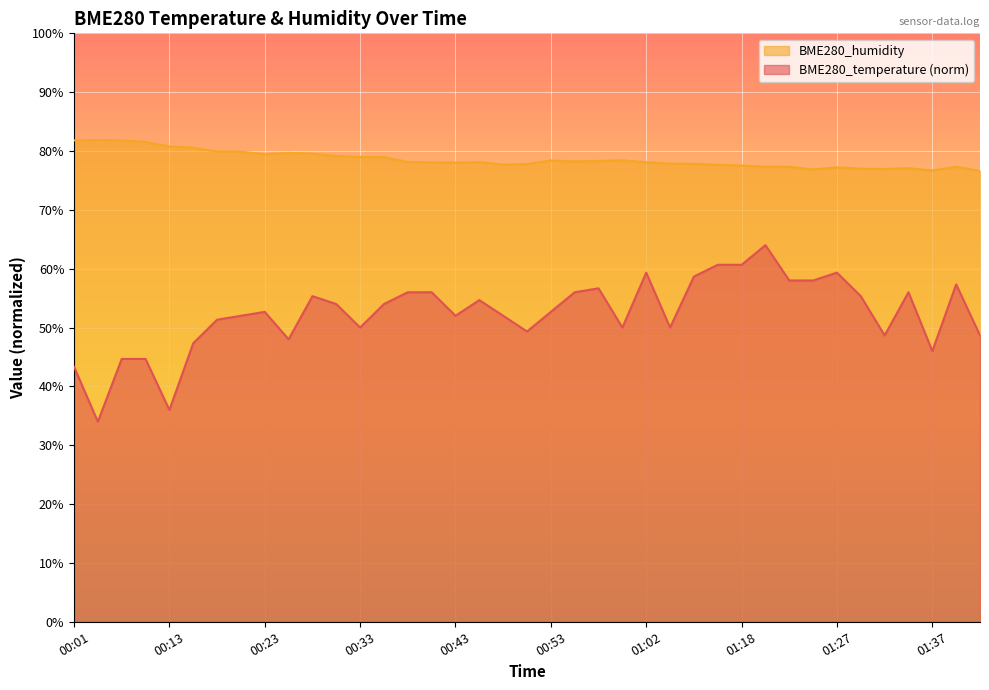

In BME280_temperature, how many points are higher than both neighbors (excluding endpoints)?

9